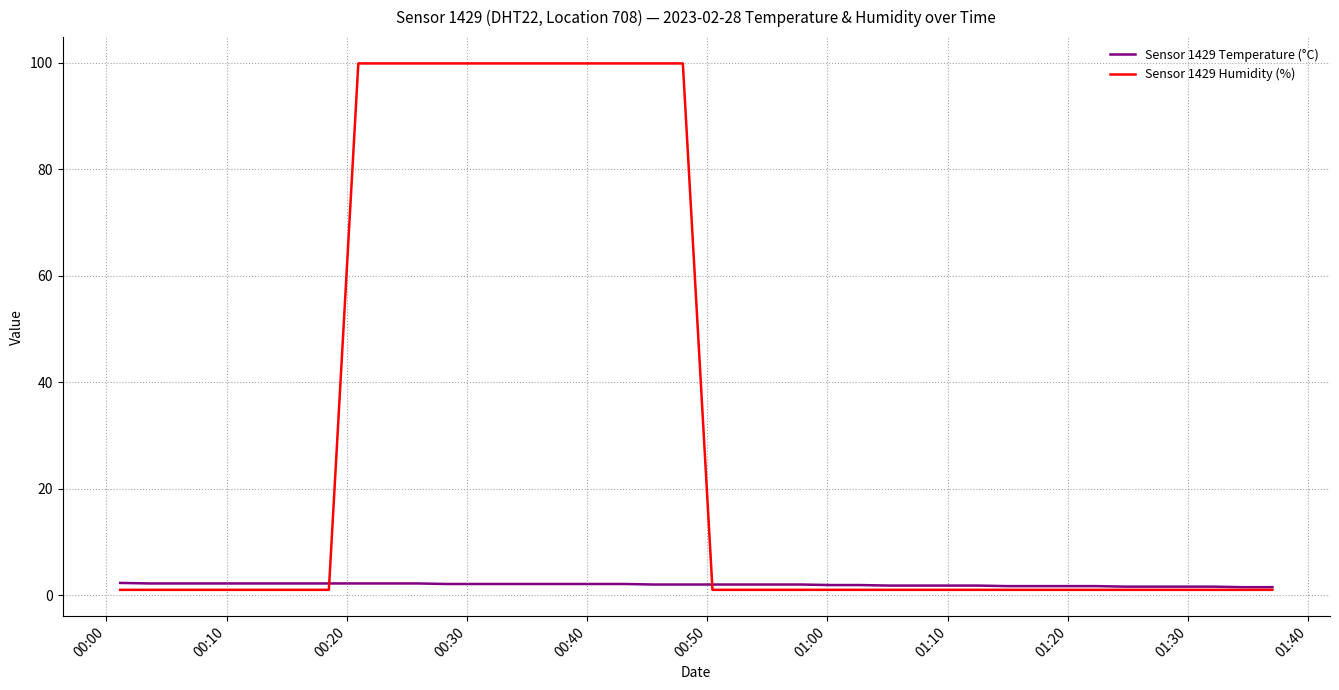

What is the sum of all Sensor 1429 Humidity (%) values?

1226.8